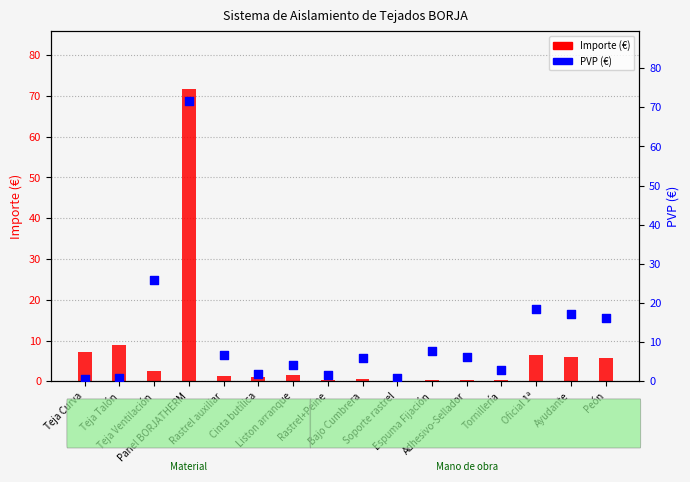

Which series contains the lowest Y value?

Importe